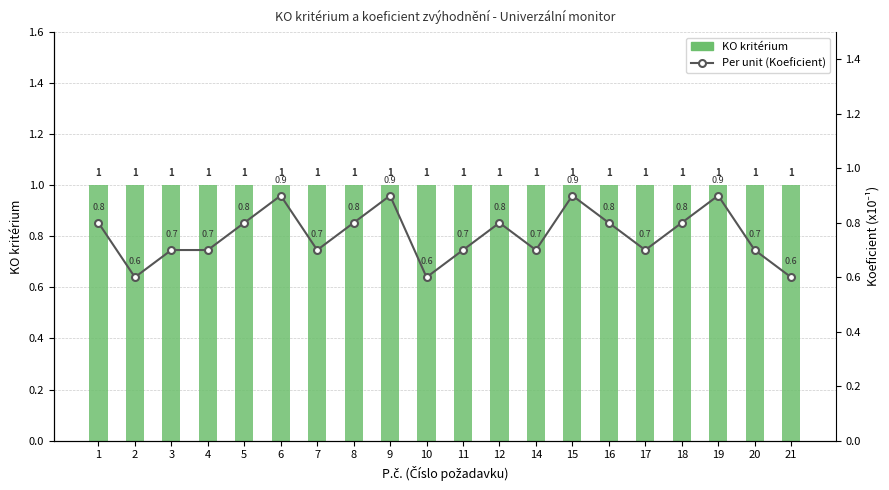

Where is KO kritérium nearest to the value 1?

1